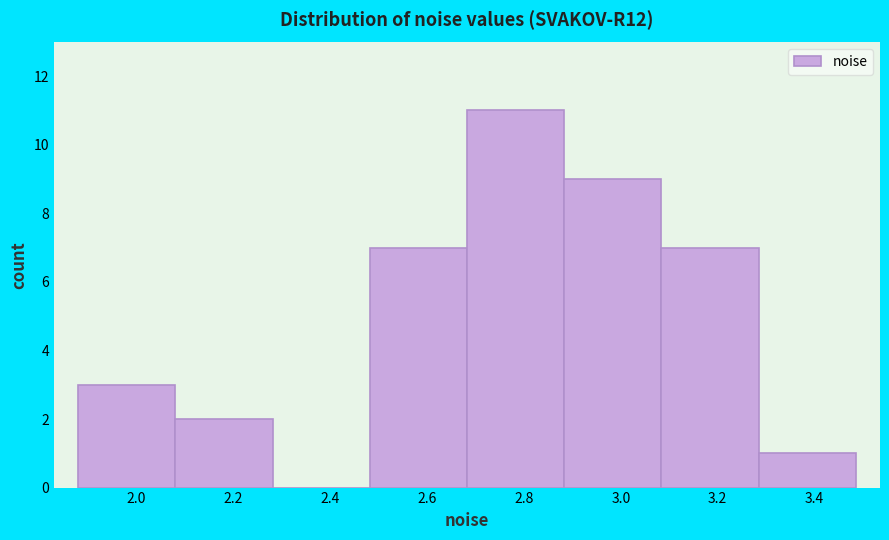

Reading left to right, list every bar in this chart as the range it spans on the x-axis followed by its height. Neither the bar edges nor the heights are printed on the chart, so give them approximately, as read against the axes.

1.88 to 2.08: 3
2.08 to 2.28: 2
2.28 to 2.48: 0
2.48 to 2.68: 7
2.68 to 2.88: 11
2.88 to 3.08: 9
3.08 to 3.28: 7
3.28 to 3.48: 1